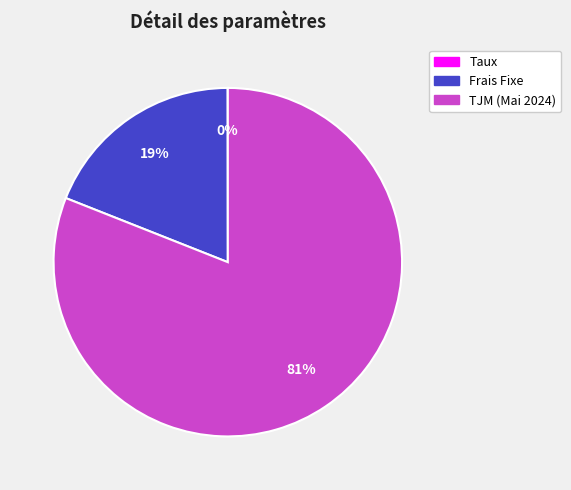

Combined, do Frais Fixe and TJM (Mai 2024) account for over 50%?

Yes